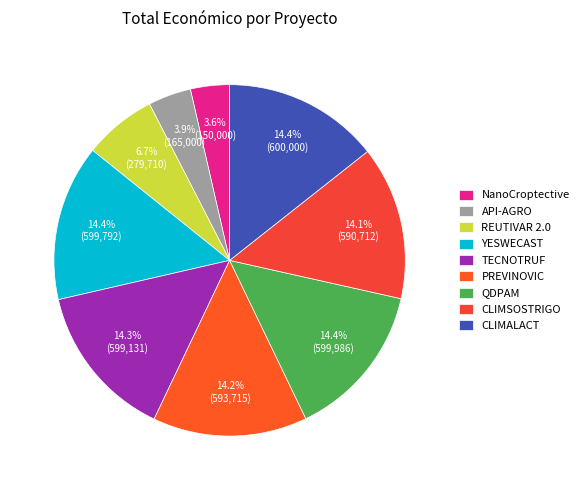

To the nearest percent, what is the combined percentage of CLIMSOSTRIGO and REUTIVAR 2.0?

21%